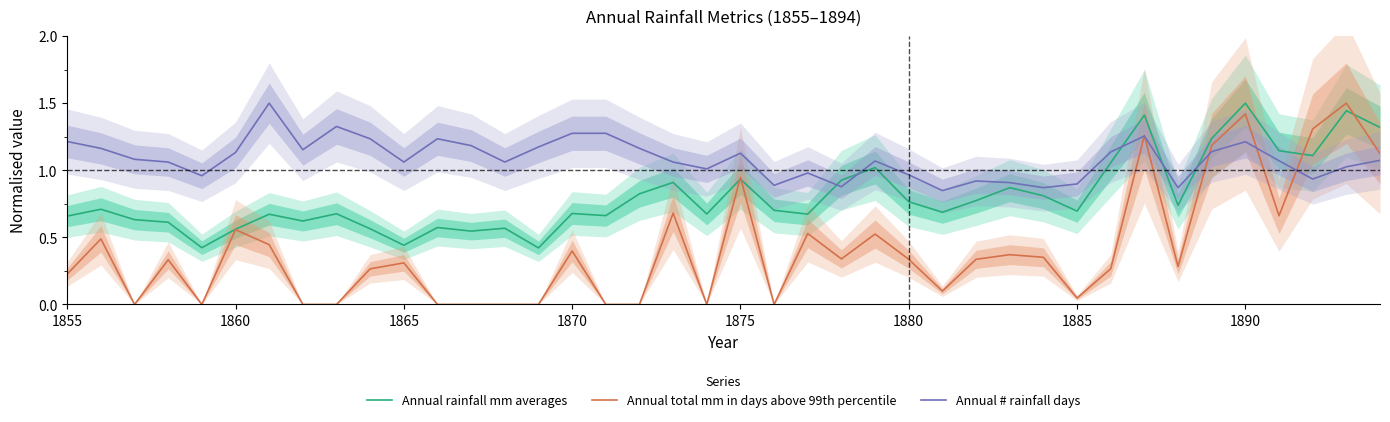

What is the greatest value displayed?

1.5